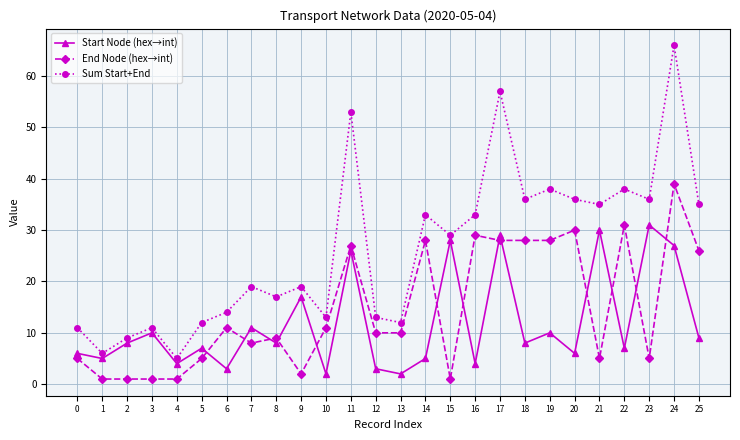

True or false: Start Node (hex→int) has more than 1 points higher than both neighbors.

True